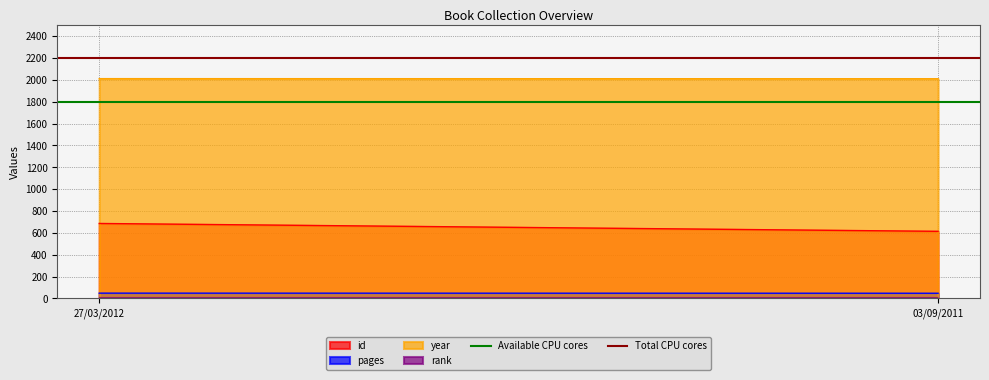

Which series has the largest total across all categories?

year